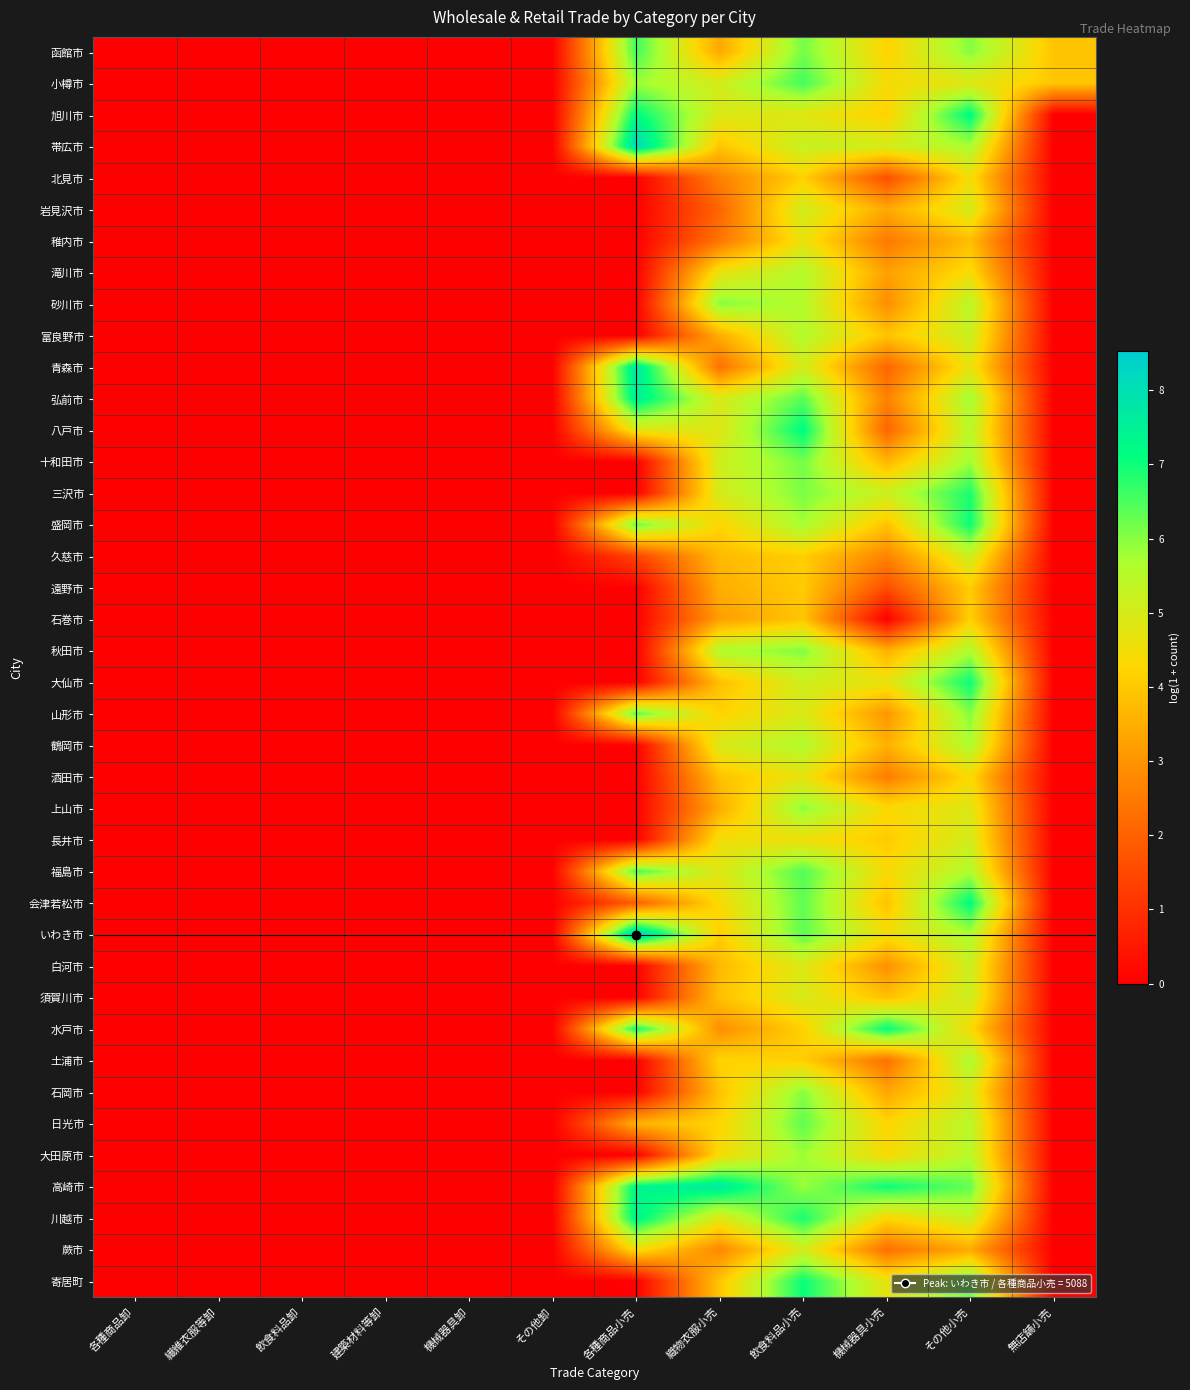

Reading right to left, transcribe all the data shown in this chart.

函館市: 無店舗小売=3.9	その他小売=6.0	機械器具小売=4.2	飲食料品小売=6.2	織物衣服小売=3.4	各種商品小売=6.6	その他卸=0.0	機械器具卸=0.0	建築材料等卸=0.0	飲食料品卸=0.0	繊維衣服等卸=0.0	各種商品卸=0.0
小樽市: 無店舗小売=4.0	その他小売=4.8	機械器具小売=4.4	飲食料品小売=6.6	織物衣服小売=5.0	各種商品小売=5.8	その他卸=0.0	機械器具卸=0.0	建築材料等卸=0.0	飲食料品卸=0.0	繊維衣服等卸=0.0	各種商品卸=0.0
旭川市: 無店舗小売=0.0	その他小売=7.2	機械器具小売=4.2	飲食料品小売=4.8	織物衣服小売=4.9	各種商品小売=7.2	その他卸=0.0	機械器具卸=0.0	建築材料等卸=0.0	飲食料品卸=0.0	繊維衣服等卸=0.0	各種商品卸=0.0
帯広市: 無店舗小売=0.0	その他小売=5.7	機械器具小売=5.0	飲食料品小売=5.3	織物衣服小売=3.9	各種商品小売=8.2	その他卸=0.0	機械器具卸=0.0	建築材料等卸=0.0	飲食料品卸=0.0	繊維衣服等卸=0.0	各種商品卸=0.0
北見市: 無店舗小売=0.0	その他小売=4.5	機械器具小売=1.6	飲食料品小売=4.2	織物衣服小売=2.6	各種商品小売=0.0	その他卸=0.0	機械器具卸=0.0	建築材料等卸=0.0	飲食料品卸=0.0	繊維衣服等卸=0.0	各種商品卸=0.0
岩見沢市: 無店舗小売=0.0	その他小売=5.0	機械器具小売=3.4	飲食料品小売=5.1	織物衣服小売=2.1	各種商品小売=0.0	その他卸=0.0	機械器具卸=0.0	建築材料等卸=0.0	飲食料品卸=0.0	繊維衣服等卸=0.0	各種商品卸=0.0
稚内市: 無店舗小売=0.0	その他小売=3.8	機械器具小売=2.5	飲食料品小売=4.6	織物衣服小売=2.4	各種商品小売=0.0	その他卸=0.0	機械器具卸=0.0	建築材料等卸=0.0	飲食料品卸=0.0	繊維衣服等卸=0.0	各種商品卸=0.0
滝川市: 無店舗小売=0.0	その他小売=4.4	機械器具小売=3.2	飲食料品小売=5.6	織物衣服小売=4.7	各種商品小売=0.0	その他卸=0.0	機械器具卸=0.0	建築材料等卸=0.0	飲食料品卸=0.0	繊維衣服等卸=0.0	各種商品卸=0.0
砂川市: 無店舗小売=0.0	その他小売=5.5	機械器具小売=2.9	飲食料品小売=5.6	織物衣服小売=6.0	各種商品小売=0.0	その他卸=0.0	機械器具卸=0.0	建築材料等卸=0.0	飲食料品卸=0.0	繊維衣服等卸=0.0	各種商品卸=0.0
富良野市: 無店舗小売=0.0	その他小売=5.2	機械器具小売=3.9	飲食料品小売=5.6	織物衣服小売=3.5	各種商品小売=0.0	その他卸=0.0	機械器具卸=0.0	建築材料等卸=0.0	飲食料品卸=0.0	繊維衣服等卸=0.0	各種商品卸=0.0
青森市: 無店舗小売=0.0	その他小売=4.7	機械器具小売=2.1	飲食料品小売=5.0	織物衣服小売=2.3	各種商品小売=7.8	その他卸=0.0	機械器具卸=0.0	建築材料等卸=0.0	飲食料品卸=0.0	繊維衣服等卸=0.0	各種商品卸=0.0
弘前市: 無店舗小売=0.0	その他小売=5.8	機械器具小売=2.6	飲食料品小売=6.4	織物衣服小売=5.0	各種商品小売=7.6	その他卸=0.0	機械器具卸=0.0	建築材料等卸=0.0	飲食料品卸=0.0	繊維衣服等卸=0.0	各種商品卸=0.0
八戸市: 無店舗小売=0.0	その他小売=5.5	機械器具小売=2.1	飲食料品小売=7.2	織物衣服小売=4.8	各種商品小売=4.8	その他卸=0.0	機械器具卸=0.0	建築材料等卸=0.0	飲食料品卸=0.0	繊維衣服等卸=0.0	各種商品卸=0.0
十和田市: 無店舗小売=0.0	その他小売=5.8	機械器具小売=3.7	飲食料品小売=6.2	織物衣服小売=5.1	各種商品小売=0.0	その他卸=0.0	機械器具卸=0.0	建築材料等卸=0.0	飲食料品卸=0.0	繊維衣服等卸=0.0	各種商品卸=0.0
三沢市: 無店舗小売=0.0	その他小売=6.9	機械器具小売=5.2	飲食料品小売=6.1	織物衣服小売=5.0	各種商品小売=0.0	その他卸=0.0	機械器具卸=0.0	建築材料等卸=0.0	飲食料品卸=0.0	繊維衣服等卸=0.0	各種商品卸=0.0
盛岡市: 無店舗小売=0.0	その他小売=7.0	機械器具小売=3.9	飲食料品小売=5.7	織物衣服小売=4.2	各種商品小売=6.3	その他卸=0.0	機械器具卸=0.0	建築材料等卸=0.0	飲食料品卸=0.0	繊維衣服等卸=0.0	各種商品卸=0.0
久慈市: 無店舗小売=0.0	その他小売=5.2	機械器具小売=2.7	飲食料品小売=4.1	織物衣服小売=3.7	各種商品小売=1.4	その他卸=0.0	機械器具卸=0.0	建築材料等卸=0.0	飲食料品卸=0.0	繊維衣服等卸=0.0	各種商品卸=0.0
遠野市: 無店舗小売=0.0	その他小売=4.1	機械器具小売=1.6	飲食料品小売=4.0	織物衣服小売=3.5	各種商品小売=0.0	その他卸=0.0	機械器具卸=0.0	建築材料等卸=0.0	飲食料品卸=0.0	繊維衣服等卸=0.0	各種商品卸=0.0
石巻市: 無店舗小売=0.0	その他小売=4.1	機械器具小売=0.0	飲食料品小売=3.9	織物衣服小売=3.2	各種商品小売=0.0	その他卸=0.0	機械器具卸=0.0	建築材料等卸=0.0	飲食料品卸=0.0	繊維衣服等卸=0.0	各種商品卸=0.0
秋田市: 無店舗小売=0.0	その他小売=5.6	機械器具小売=3.6	飲食料品小売=6.1	織物衣服小売=5.6	各種商品小売=0.0	その他卸=0.0	機械器具卸=0.0	建築材料等卸=0.0	飲食料品卸=0.0	繊維衣服等卸=0.0	各種商品卸=0.0
大仙市: 無店舗小売=0.0	その他小売=7.0	機械器具小売=4.7	飲食料品小売=5.1	織物衣服小売=3.8	各種商品小売=0.0	その他卸=0.0	機械器具卸=0.0	建築材料等卸=0.0	飲食料品卸=0.0	繊維衣服等卸=0.0	各種商品卸=0.0
山形市: 無店舗小売=0.0	その他小売=6.0	機械器具小売=3.0	飲食料品小売=4.9	織物衣服小売=4.2	各種商品小売=6.4	その他卸=0.0	機械器具卸=0.0	建築材料等卸=0.0	飲食料品卸=0.0	繊維衣服等卸=0.0	各種商品卸=0.0
鶴岡市: 無店舗小売=0.0	その他小売=5.7	機械器具小売=3.6	飲食料品小売=5.6	織物衣服小売=4.9	各種商品小売=0.0	その他卸=0.0	機械器具卸=0.0	建築材料等卸=0.0	飲食料品卸=0.0	繊維衣服等卸=0.0	各種商品卸=0.0
酒田市: 無店舗小売=0.0	その他小売=4.4	機械器具小売=2.6	飲食料品小売=4.7	織物衣服小売=3.9	各種商品小売=0.0	その他卸=0.0	機械器具卸=0.0	建築材料等卸=0.0	飲食料品卸=0.0	繊維衣服等卸=0.0	各種商品卸=0.0
上山市: 無店舗小売=0.0	その他小売=4.9	機械器具小売=4.3	飲食料品小売=6.0	織物衣服小売=3.5	各種商品小売=0.0	その他卸=0.0	機械器具卸=0.0	建築材料等卸=0.0	飲食料品卸=0.0	繊維衣服等卸=0.0	各種商品卸=0.0
長井市: 無店舗小売=0.0	その他小売=5.0	機械器具小売=4.0	飲食料品小売=4.5	織物衣服小売=4.5	各種商品小売=0.0	その他卸=0.0	機械器具卸=0.0	建築材料等卸=0.0	飲食料品卸=0.0	繊維衣服等卸=0.0	各種商品卸=0.0
福島市: 無店舗小売=0.0	その他小売=5.6	機械器具小売=4.4	飲食料品小売=6.4	織物衣服小売=4.8	各種商品小売=6.5	その他卸=0.0	機械器具卸=0.0	建築材料等卸=0.0	飲食料品卸=0.0	繊維衣服等卸=0.0	各種商品卸=0.0
会津若松市: 無店舗小売=0.0	その他小売=7.2	機械器具小売=3.9	飲食料品小売=6.3	織物衣服小売=4.4	各種商品小売=1.9	その他卸=0.0	機械器具卸=0.0	建築材料等卸=0.0	飲食料品卸=0.0	繊維衣服等卸=0.0	各種商品卸=0.0
いわき市: 無店舗小売=0.0	その他小売=5.7	機械器具小売=4.5	飲食料品小売=6.3	織物衣服小売=4.1	各種商品小売=8.5	その他卸=0.0	機械器具卸=0.0	建築材料等卸=0.0	飲食料品卸=0.0	繊維衣服等卸=0.0	各種商品卸=0.0
白河市: 無店舗小売=0.0	その他小売=5.2	機械器具小売=2.9	飲食料品小売=4.9	織物衣服小売=3.7	各種商品小売=0.0	その他卸=0.0	機械器具卸=0.0	建築材料等卸=0.0	飲食料品卸=0.0	繊維衣服等卸=0.0	各種商品卸=0.0
須賀川市: 無店舗小売=0.0	その他小売=5.2	機械器具小売=3.9	飲食料品小売=5.0	織物衣服小売=3.9	各種商品小売=0.0	その他卸=0.0	機械器具卸=0.0	建築材料等卸=0.0	飲食料品卸=0.0	繊維衣服等卸=0.0	各種商品卸=0.0
水戸市: 無店舗小売=0.0	その他小売=4.4	機械器具小売=7.1	飲食料品小売=4.2	織物衣服小売=2.9	各種商品小売=7.0	その他卸=0.0	機械器具卸=0.0	建築材料等卸=0.0	飲食料品卸=0.0	繊維衣服等卸=0.0	各種商品卸=0.0
土浦市: 無店舗小売=0.0	その他小売=5.7	機械器具小売=2.3	飲食料品小売=4.1	織物衣服小売=4.2	各種商品小売=0.0	その他卸=0.0	機械器具卸=0.0	建築材料等卸=0.0	飲食料品卸=0.0	繊維衣服等卸=0.0	各種商品卸=0.0
石岡市: 無店舗小売=0.0	その他小売=5.0	機械器具小売=3.4	飲食料品小売=6.0	織物衣服小売=3.9	各種商品小売=0.0	その他卸=0.0	機械器具卸=0.0	建築材料等卸=0.0	飲食料品卸=0.0	繊維衣服等卸=0.0	各種商品卸=0.0
日光市: 無店舗小売=0.0	その他小売=5.5	機械器具小売=4.3	飲食料品小売=6.3	織物衣服小売=4.3	各種商品小売=3.6	その他卸=0.0	機械器具卸=0.0	建築材料等卸=0.0	飲食料品卸=0.0	繊維衣服等卸=0.0	各種商品卸=0.0
大田原市: 無店舗小売=0.0	その他小売=5.5	機械器具小売=4.4	飲食料品小売=5.8	織物衣服小売=4.4	各種商品小売=0.0	その他卸=0.0	機械器具卸=0.0	建築材料等卸=0.0	飲食料品卸=0.0	繊維衣服等卸=0.0	各種商品卸=0.0
高崎市: 無店舗小売=0.0	その他小売=6.3	機械器具小売=7.0	飲食料品小売=5.9	織物衣服小売=7.7	各種商品小売=7.4	その他卸=0.0	機械器具卸=0.0	建築材料等卸=0.0	飲食料品卸=0.0	繊維衣服等卸=0.0	各種商品卸=0.0
川越市: 無店舗小売=0.0	その他小売=5.2	機械器具小売=4.3	飲食料品小売=6.9	織物衣服小売=4.9	各種商品小売=7.4	その他卸=0.0	機械器具卸=0.0	建築材料等卸=0.0	飲食料品卸=0.0	繊維衣服等卸=0.0	各種商品卸=0.0
蕨市: 無店舗小売=0.0	その他小売=3.4	機械器具小売=2.3	飲食料品小売=5.0	織物衣服小売=2.8	各種商品小売=4.5	その他卸=0.0	機械器具卸=0.0	建築材料等卸=0.0	飲食料品卸=0.0	繊維衣服等卸=0.0	各種商品卸=0.0
寄居町: 無店舗小売=0.0	その他小売=6.2	機械器具小売=4.7	飲食料品小売=7.1	織物衣服小売=3.9	各種商品小売=0.0	その他卸=0.0	機械器具卸=0.0	建築材料等卸=0.0	飲食料品卸=0.0	繊維衣服等卸=0.0	各種商品卸=0.0